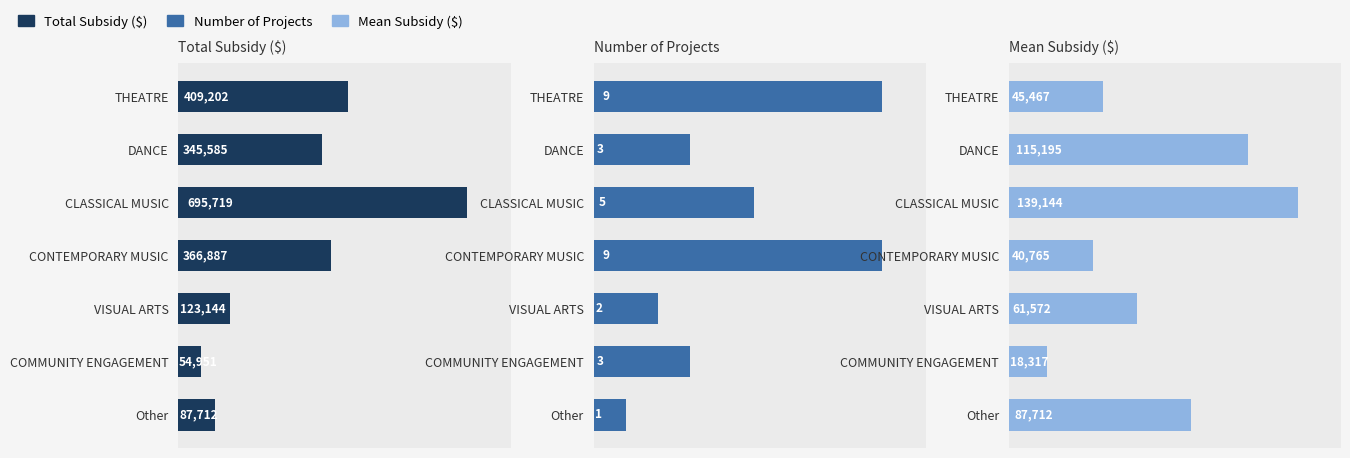

At VISUAL ARTS, list the series in order from largest to smallest.

Total Subsidy ($), Mean Subsidy ($), Number of Projects